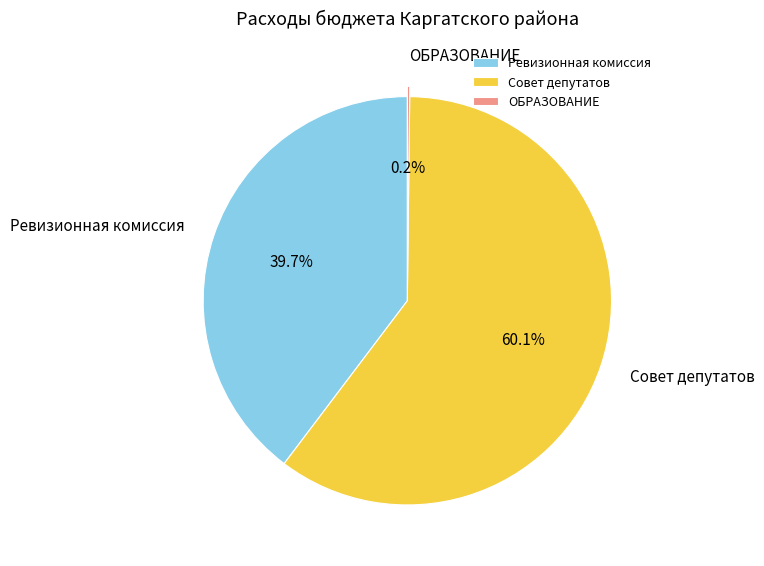

Which slice represents more than half of the pie?

Совет депутатов